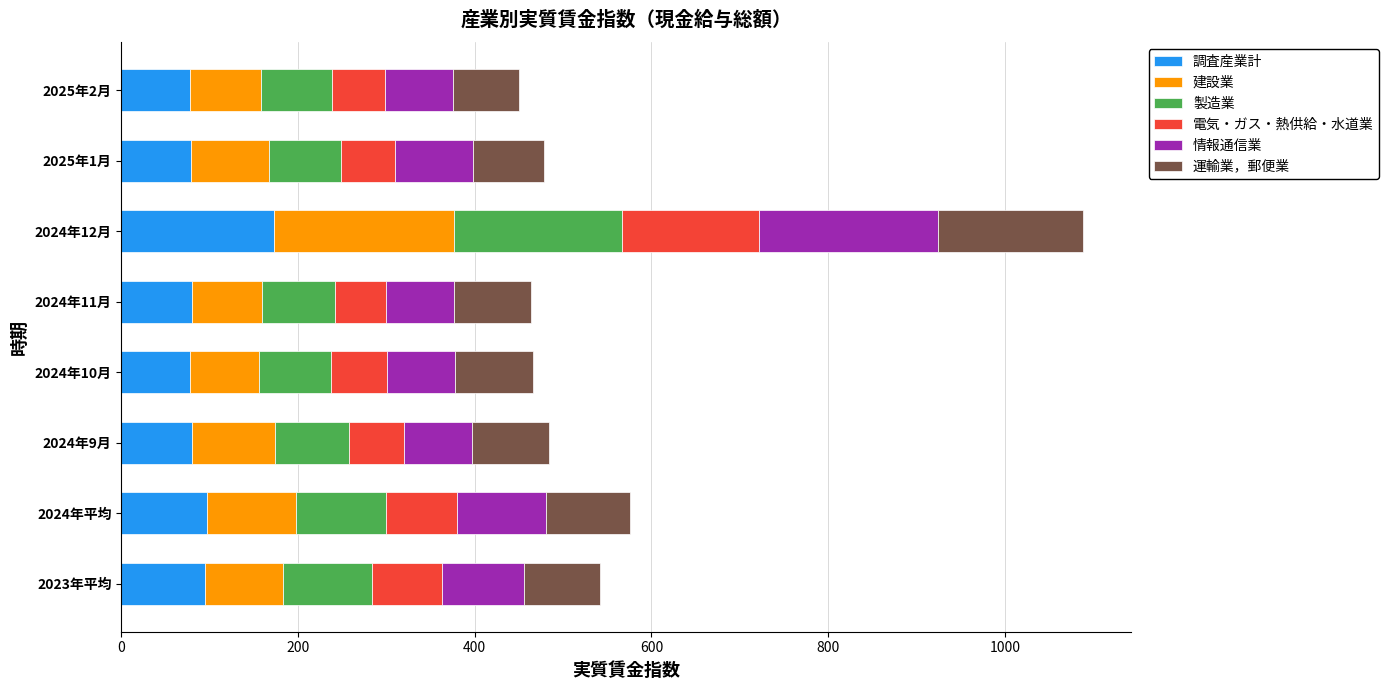

At which category is the sum across all series the highest?

2024年12月